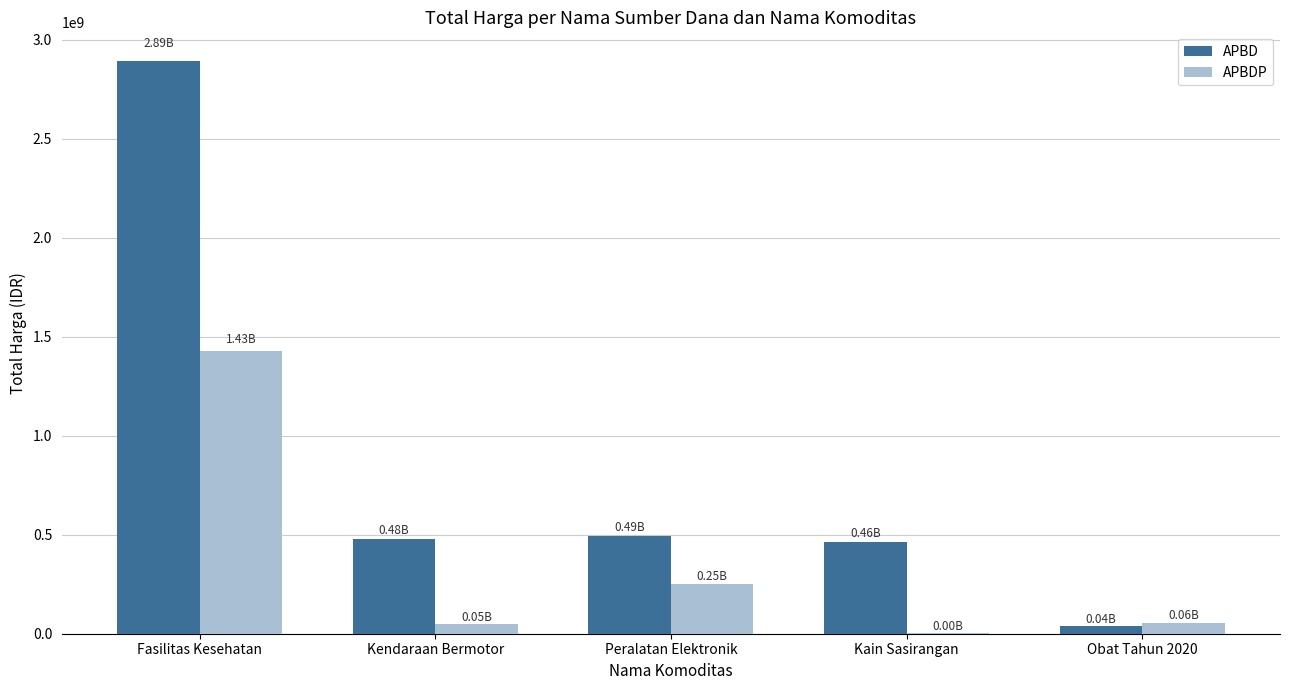

Is the value of APBD at Peralatan Elektronik greater than the value of APBDP at Kain Sasirangan?

Yes